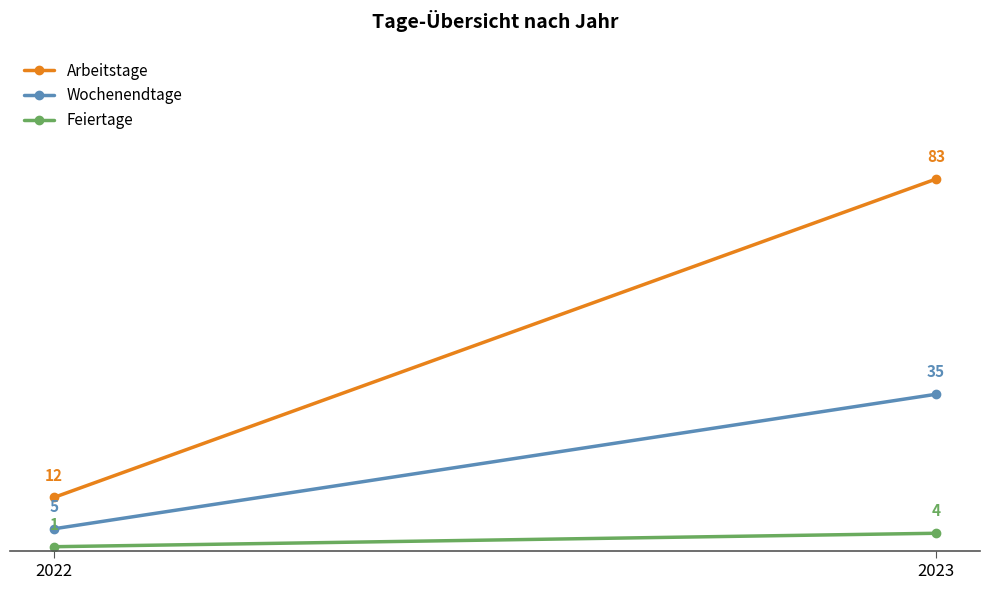

Is this an area chart (filled region under the line)?

No